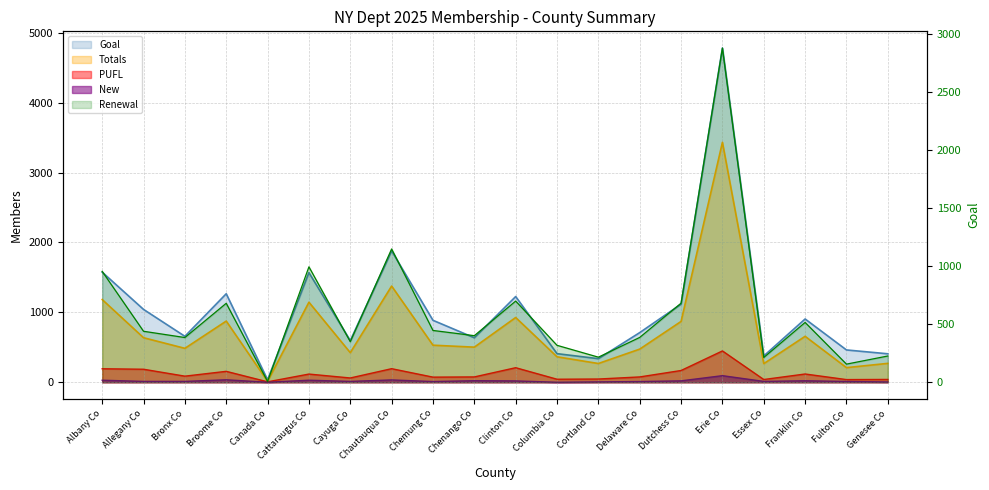

Reading left to right, transcribe all the data shown in this chart.

Goal: 1575	1042	657	1266	35	1568	596	1879	886	636	1226	409	337	710	1117	4781	376	905	462	407
Totals: 1183	637	485	875	13	1145	423	1376	530	502	926	364	268	474	870	3432	266	657	209	270
Renewal: 955	439	385	680	7	994	349	1148	446	401	699	318	216	386	681	2878	213	515	156	226
PUFL: 193	186	87	156	6	117	61	194	73	76	208	43	46	76	168	448	39	118	38	40
New: 29	12	12	35	0	29	12	33	10	22	19	0	5	10	20	94	12	21	11	4